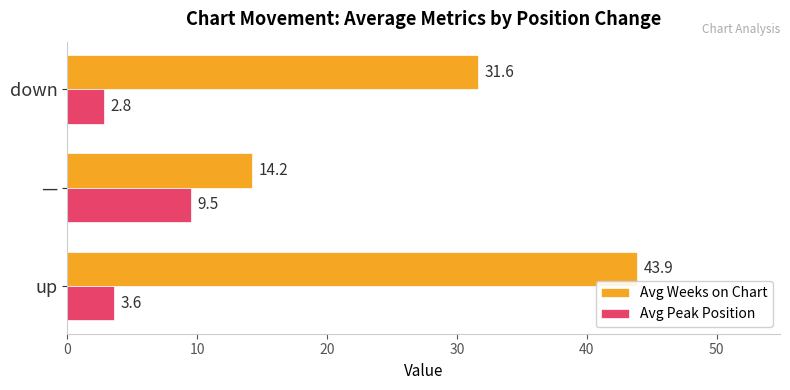

List the labels in order of Avg Peak Position value, smallest first.

down, up, —